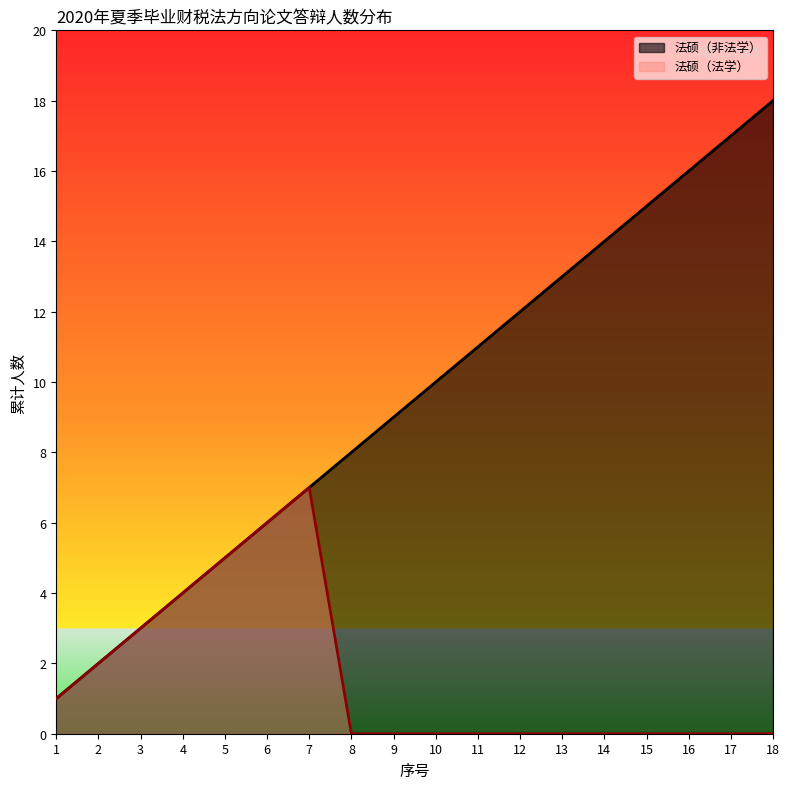

List the series in order of their overall mean, lowest first.

法硕（法学）, 法硕（非法学）